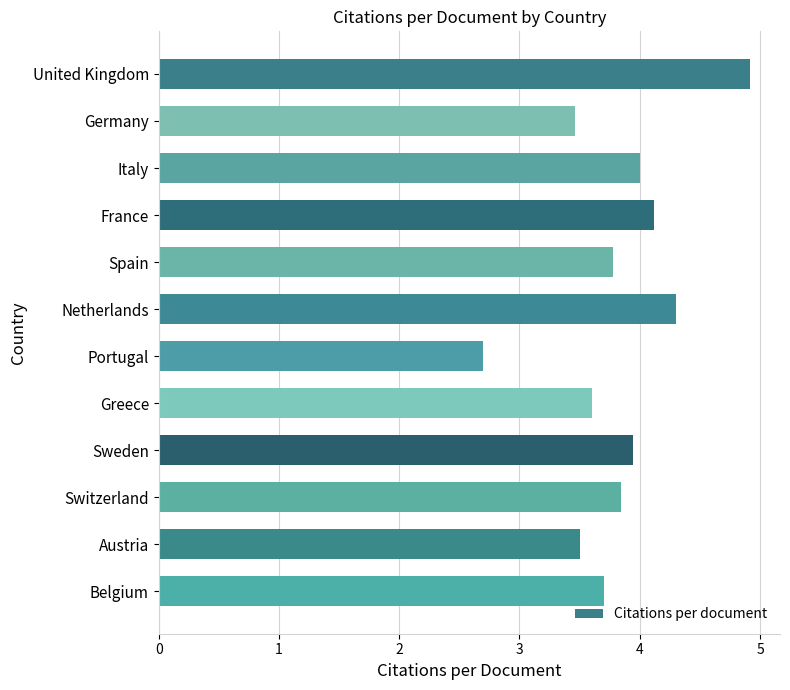

How many data points are above 3?

11